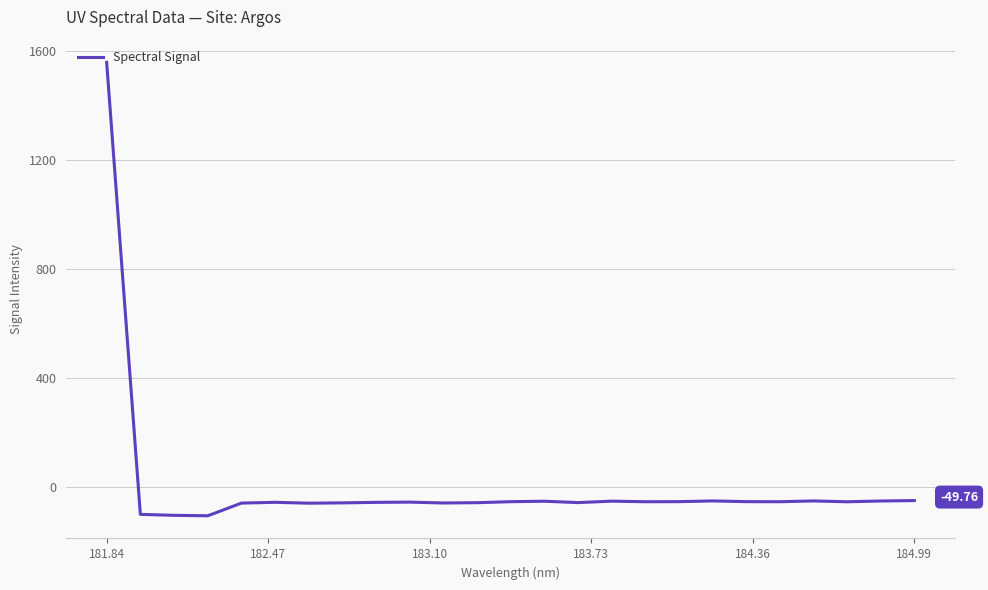

What is the difference between the maximum and minimum values?

1665.8